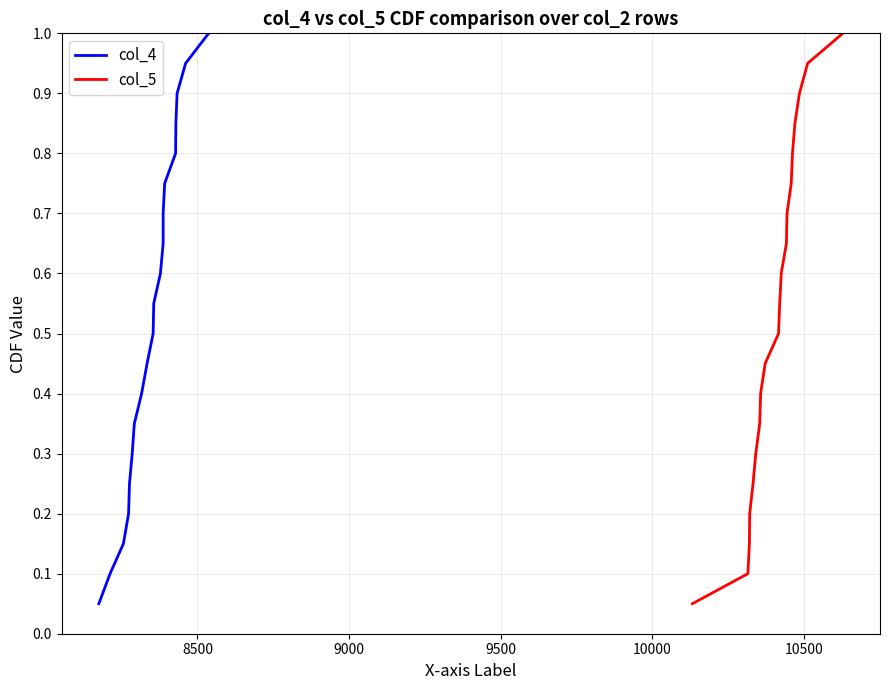

True or false: col_5 has more than 1 points higher than both neighbors.

False